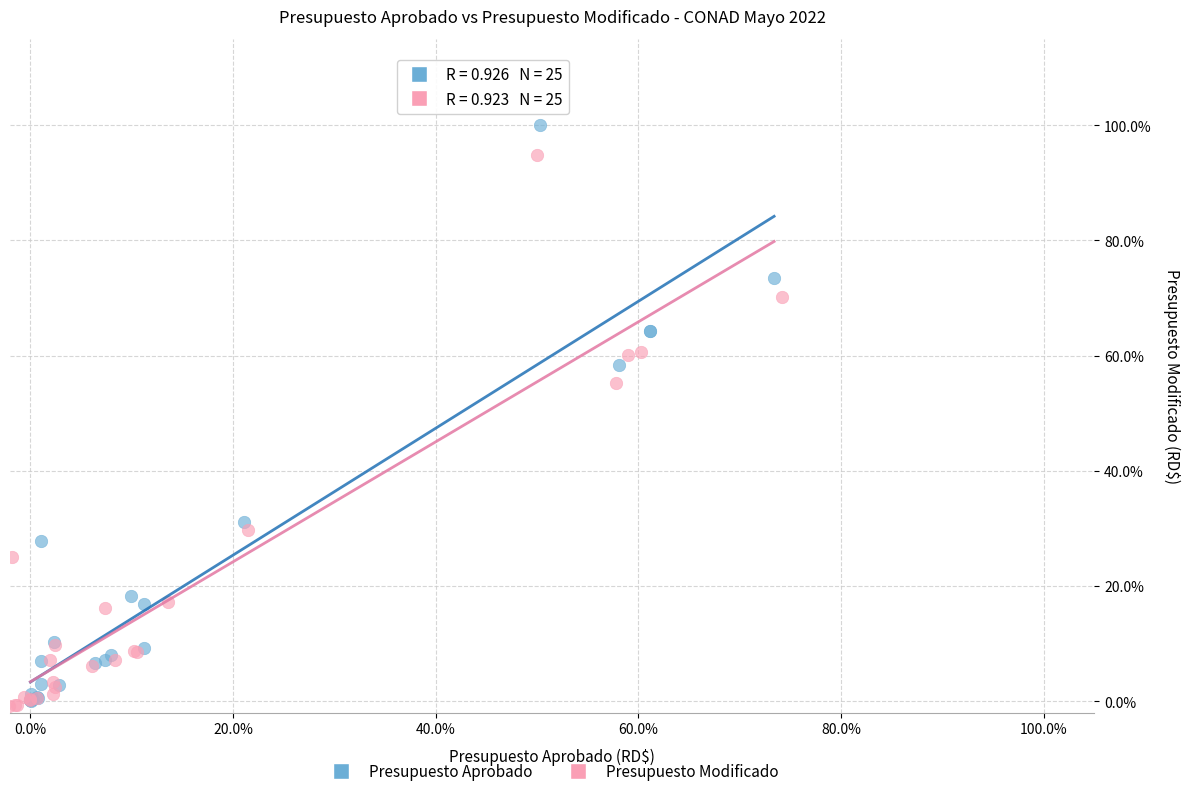

Which series contains the highest Y value?

Presupuesto Aprobado